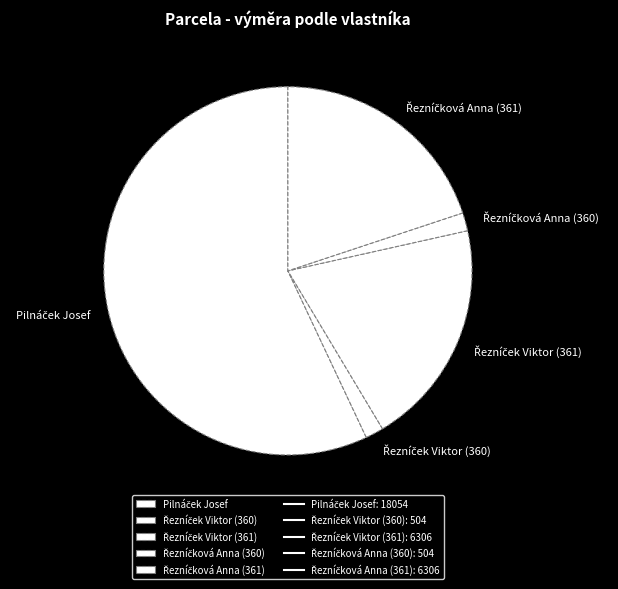

Between Řezníčková Anna (360) and Řezníček Viktor (361), which is larger?

Řezníček Viktor (361)